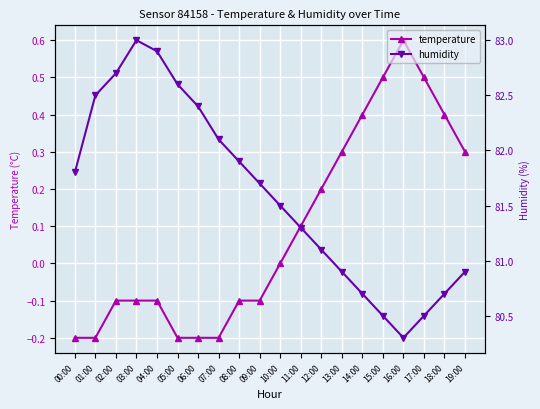

What is the value of the temperature point at the 16th from the left?

0.5